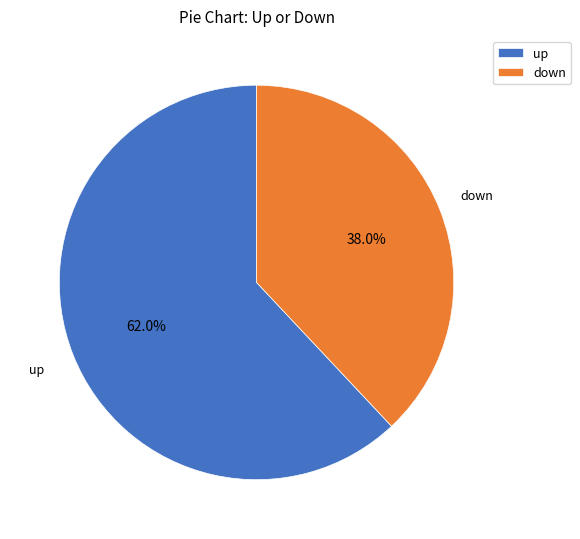

Does down represent more than half of the total?

No